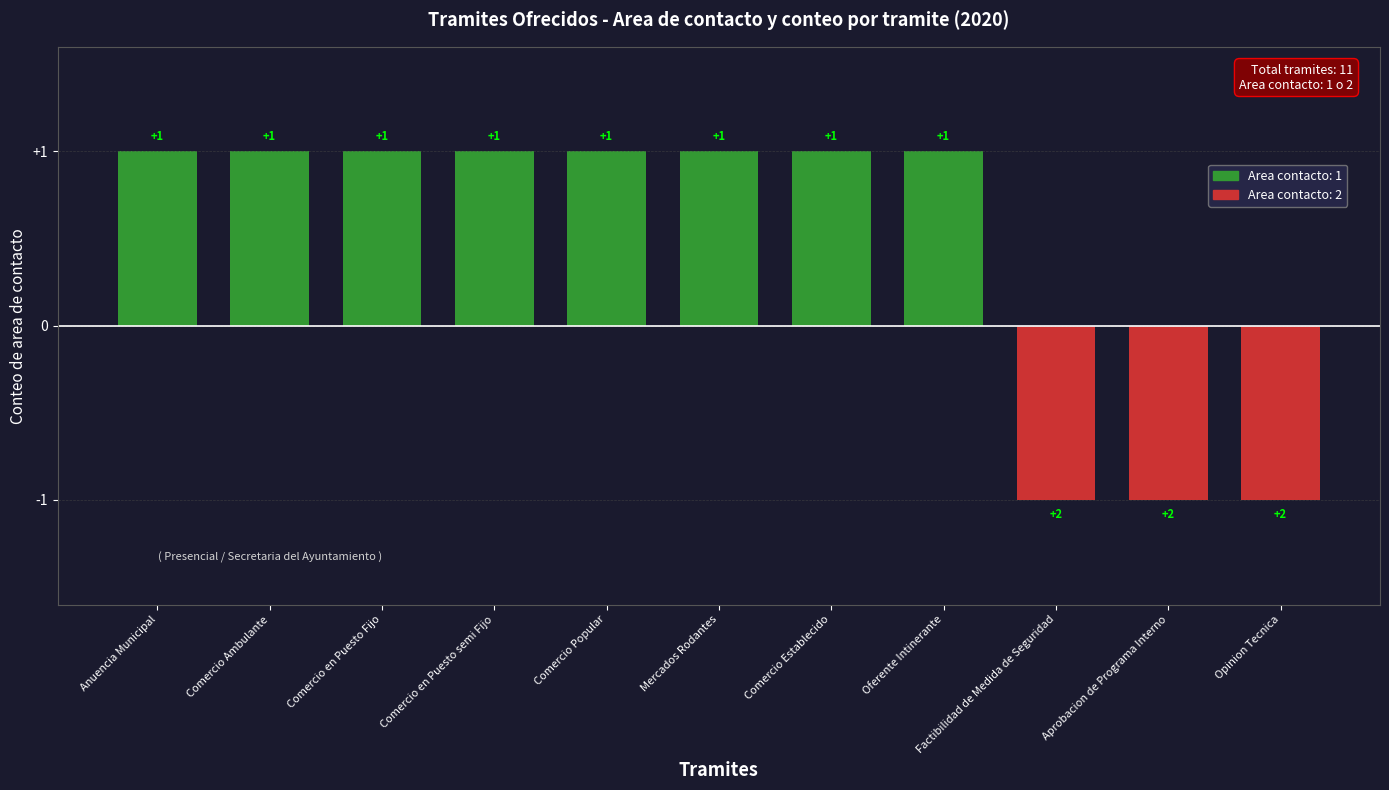

What is the sum of all values?

5